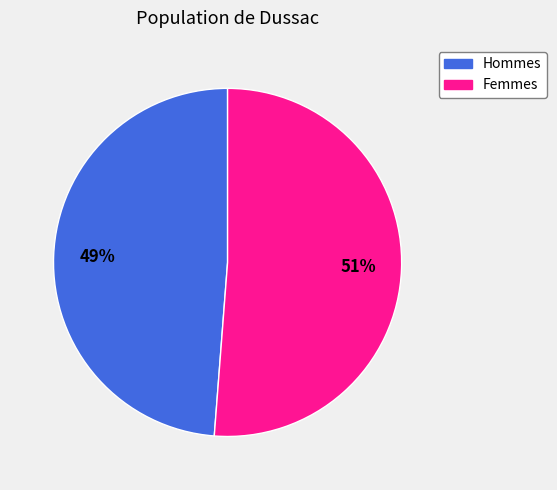

To the nearest percent, what is the average slice percentage?

50%